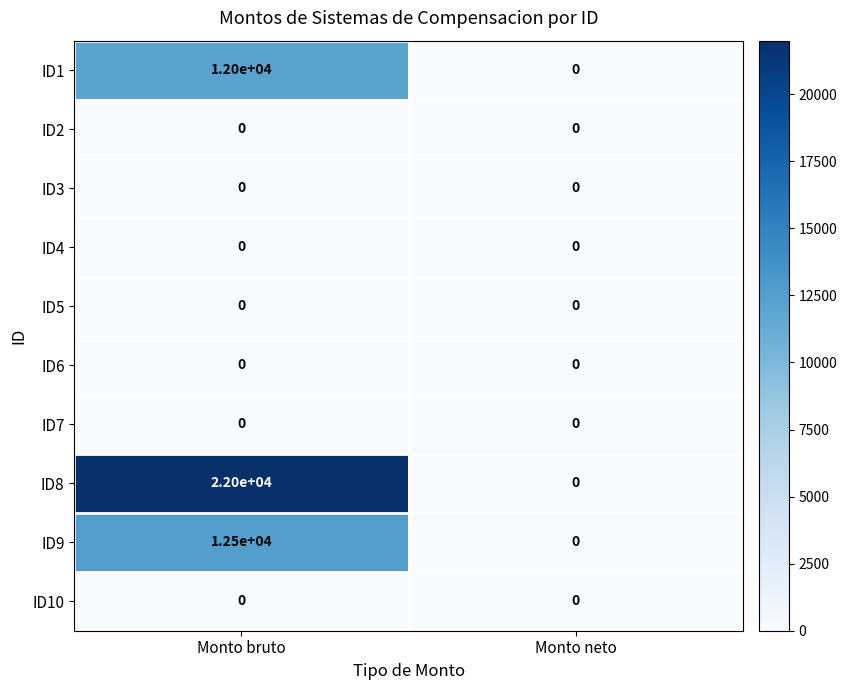

Which series changed the most between Monto bruto and Monto neto?

ID8